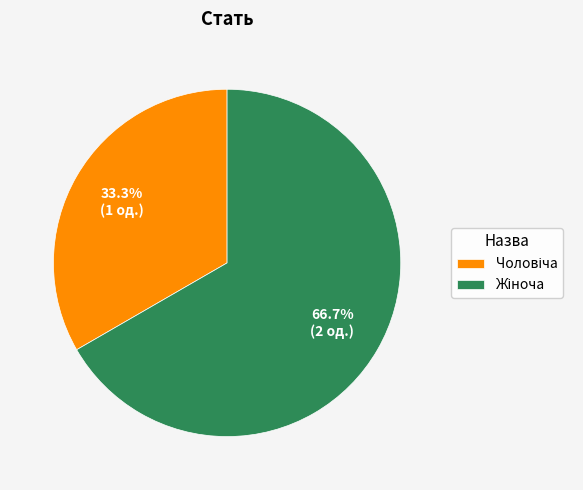

Does any single category account for the majority?

Yes